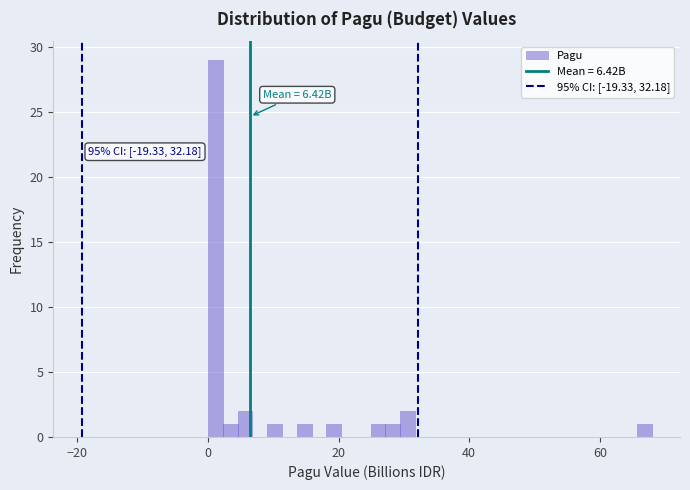

Read against the x-axis, roughly where is the centre of the tallest bar?

2